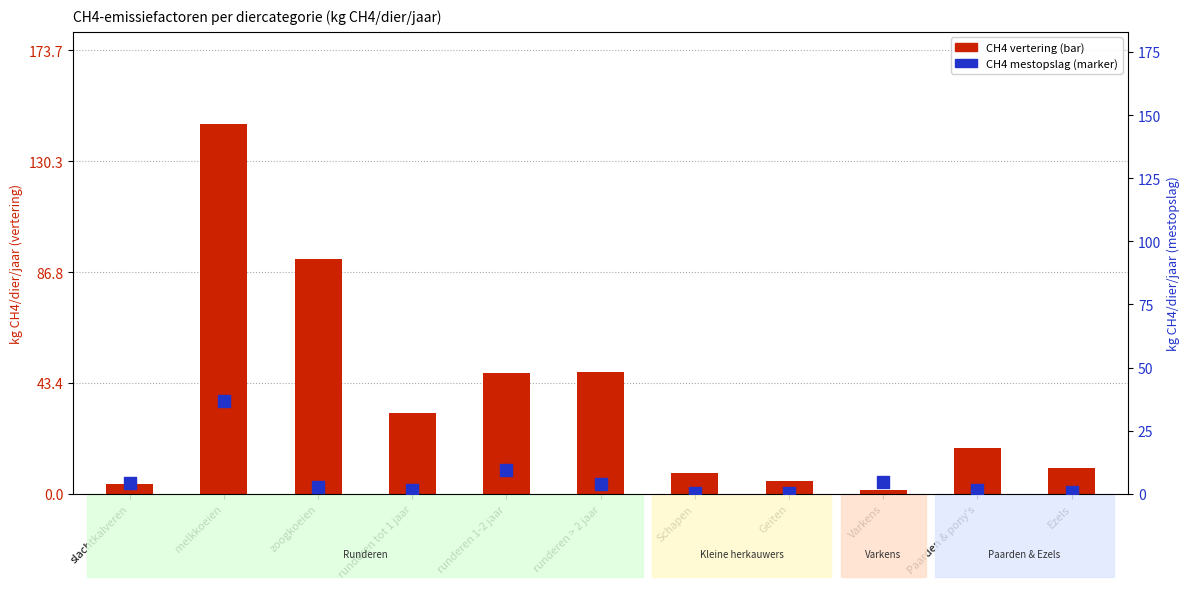

Which series reaches the minimum Y coordinate?

CH4 mestopslag